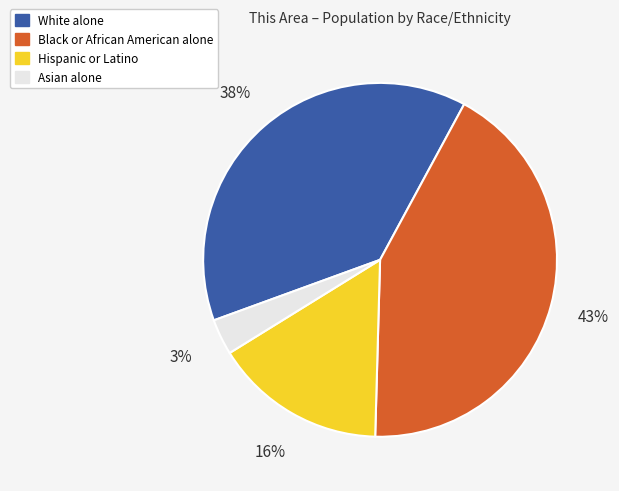

Which category has the smallest portion of the pie?

Asian alone